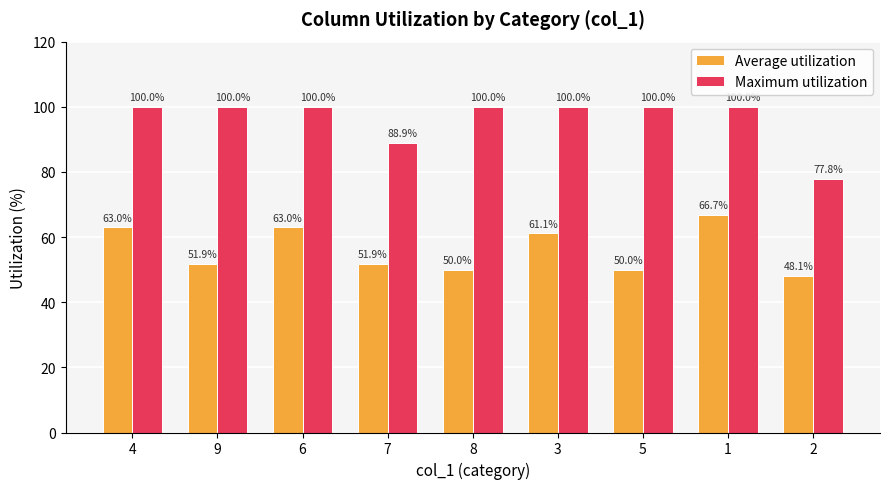

Which series has the widest spread of values?

Maximum utilization